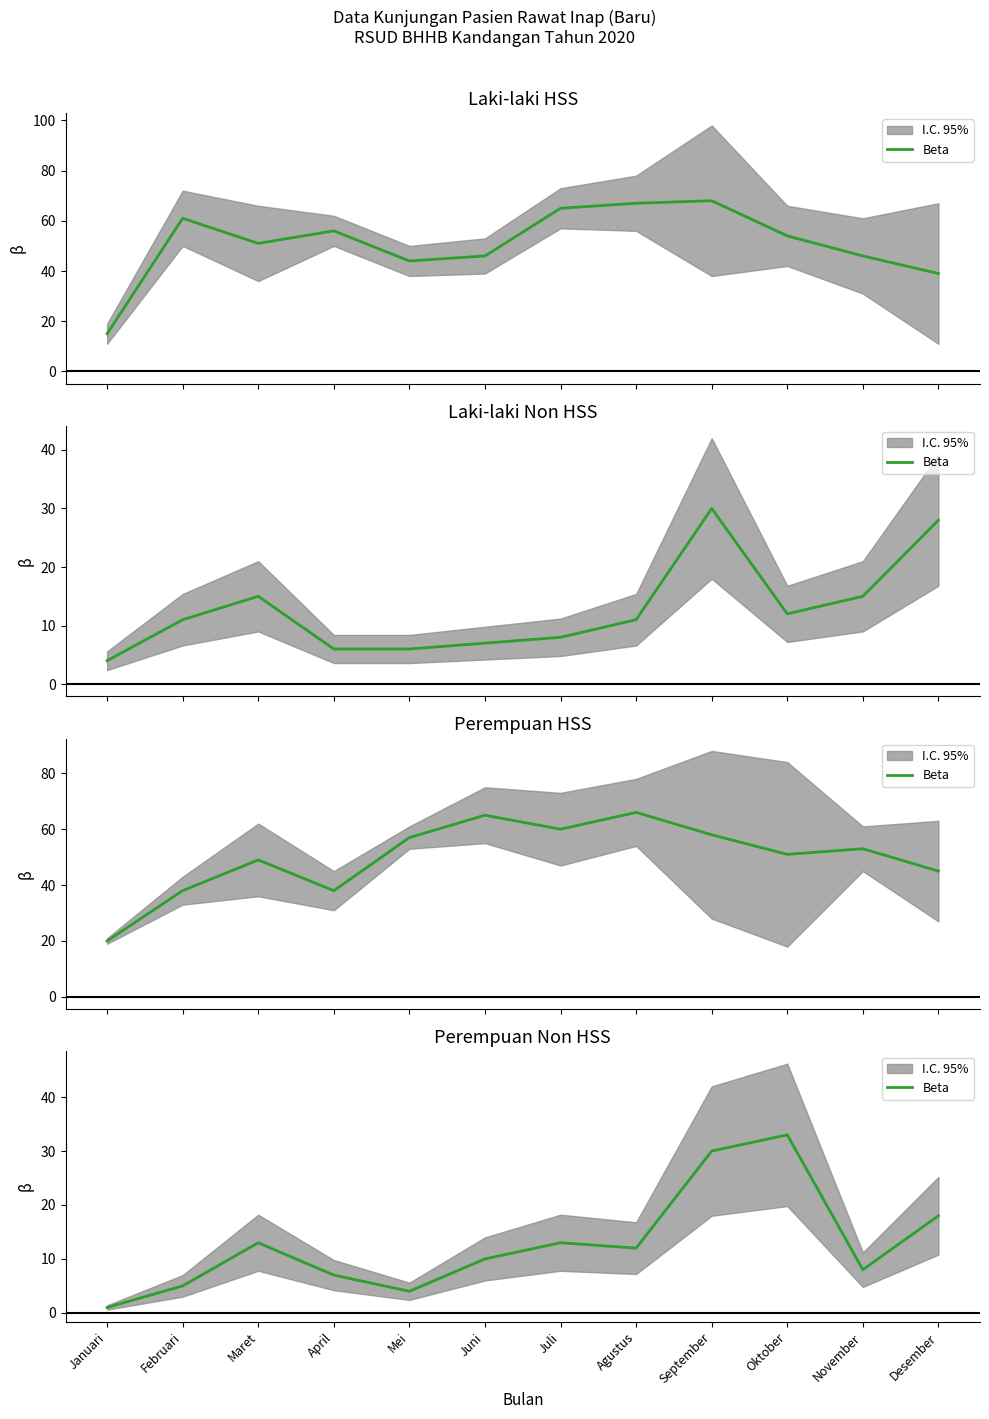

True or false: the data shows 14 at Juni.

False